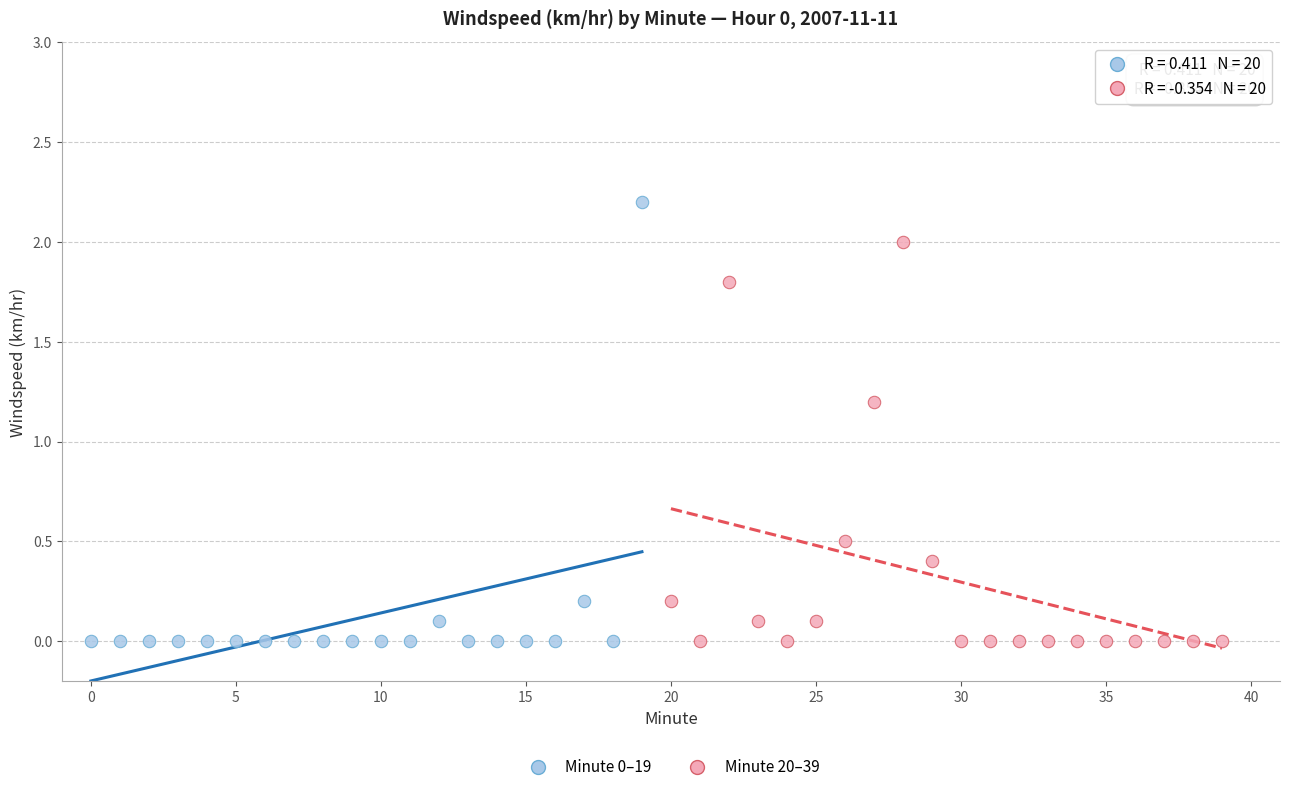

Which series reaches the maximum Y coordinate?

Minute 0–19